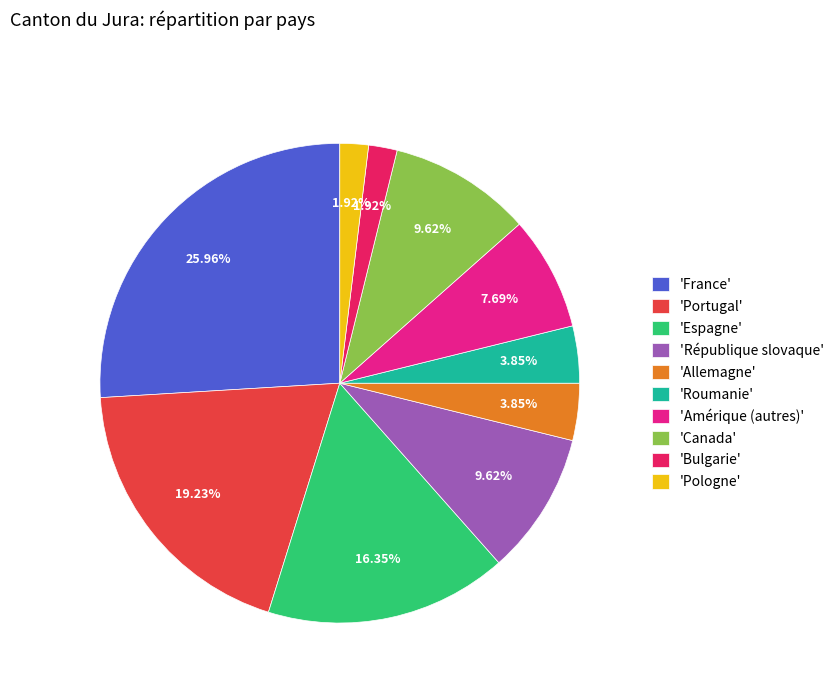

Is the sum of 'Espagne' and 'République slovaque' greater than half?

No